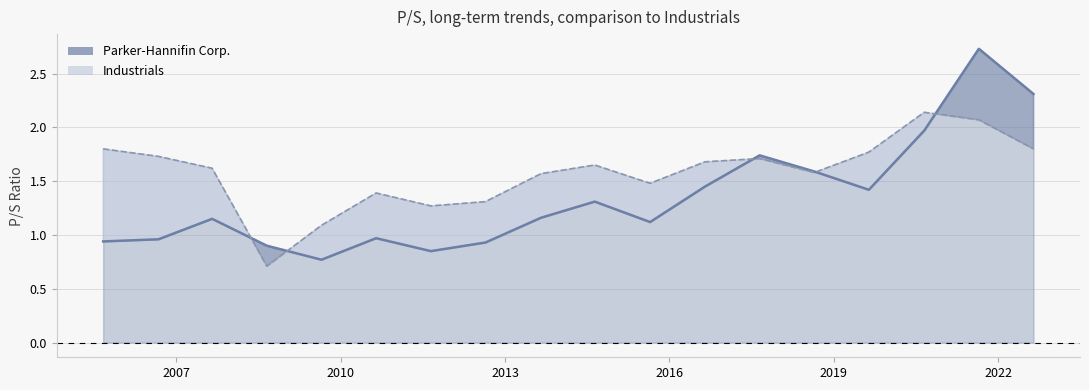

The Industrials series shows 1.8 at 2022-08-24. True or false?

True